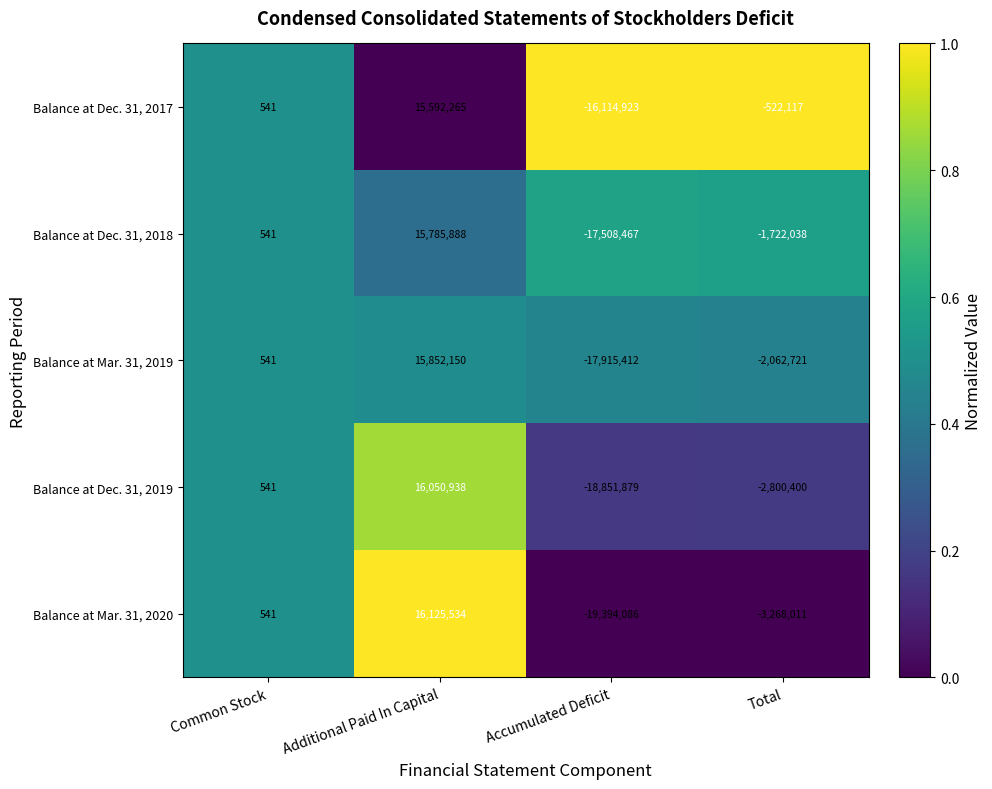

Which series has the widest spread of values?

Balance at Mar. 31, 2020